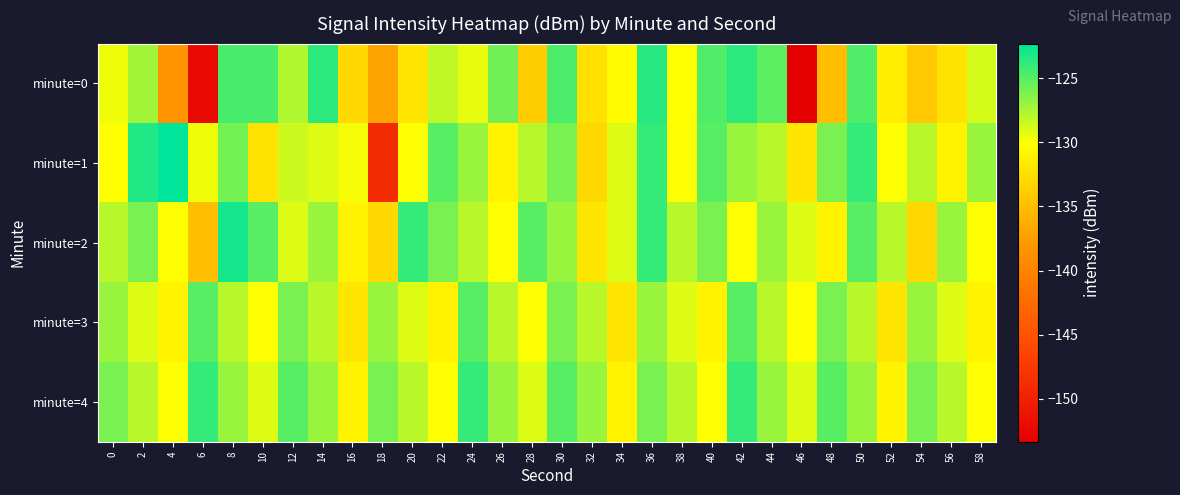

Reading left to right, what are all the values shown in this chart?

minute=0: 0=-129.6	2=-127.3	4=-138.4	6=-152.3	8=-124.5	10=-124.5	12=-127.7	14=-123.7	16=-132.9	18=-137.0	20=-131.9	22=-128.1	24=-129.4	26=-125.8	28=-133.9	30=-124.7	32=-132.4	34=-130.4	36=-123.6	38=-130.1	40=-124.8	42=-123.7	44=-125.2	46=-153.3	48=-135.0	50=-124.8	52=-131.3	54=-134.2	56=-132.2	58=-128.8
minute=1: 0=-130.2	2=-123.4	4=-122.3	6=-129.6	8=-125.8	10=-132.2	12=-128.6	14=-129.0	16=-129.7	18=-149.0	20=-130.0	22=-125.0	24=-127.0	26=-131.0	28=-128.0	30=-126.0	32=-133.0	34=-129.0	36=-124.0	38=-130.0	40=-125.0	42=-127.0	44=-128.0	46=-132.0	48=-126.0	50=-124.0	52=-130.0	54=-128.0	56=-131.0	58=-127.0
minute=2: 0=-128.0	2=-126.0	4=-130.0	6=-135.0	8=-123.0	10=-125.0	12=-129.0	14=-127.0	16=-131.0	18=-133.0	20=-124.0	22=-126.0	24=-128.0	26=-130.0	28=-125.0	30=-127.0	32=-132.0	34=-129.0	36=-124.0	38=-128.0	40=-126.0	42=-130.0	44=-127.0	46=-129.0	48=-131.0	50=-125.0	52=-128.0	54=-133.0	56=-127.0	58=-130.0
minute=3: 0=-127.0	2=-129.0	4=-131.0	6=-125.0	8=-128.0	10=-130.0	12=-126.0	14=-128.0	16=-132.0	18=-127.0	20=-129.0	22=-131.0	24=-125.0	26=-128.0	28=-130.0	30=-126.0	32=-128.0	34=-132.0	36=-127.0	38=-129.0	40=-131.0	42=-125.0	44=-128.0	46=-130.0	48=-126.0	50=-128.0	52=-132.0	54=-127.0	56=-129.0	58=-131.0
minute=4: 0=-126.0	2=-128.0	4=-130.0	6=-124.0	8=-127.0	10=-129.0	12=-125.0	14=-127.0	16=-131.0	18=-126.0	20=-128.0	22=-130.0	24=-124.0	26=-127.0	28=-129.0	30=-125.0	32=-127.0	34=-131.0	36=-126.0	38=-128.0	40=-130.0	42=-124.0	44=-127.0	46=-129.0	48=-125.0	50=-127.0	52=-131.0	54=-126.0	56=-128.0	58=-130.0